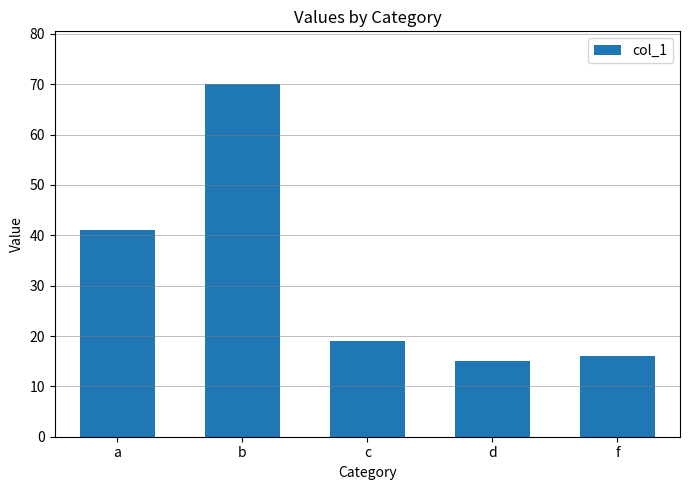

What is the ratio of the value at f to the value at c?

0.8